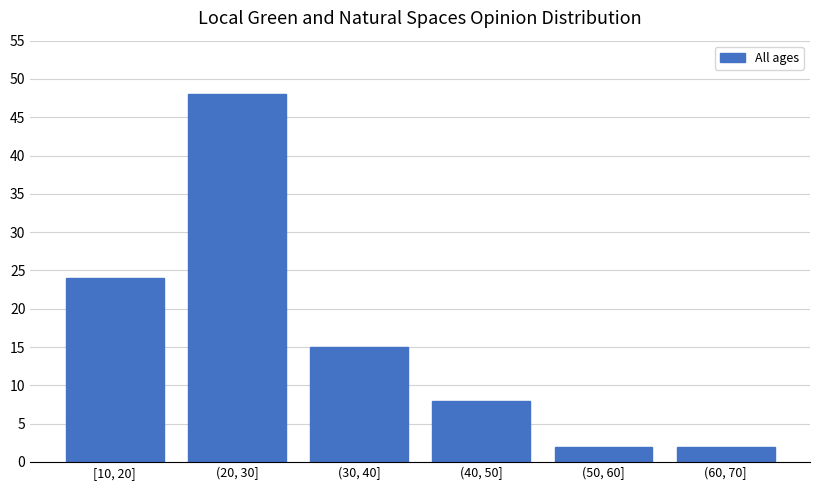

Reading left to right, extract all data points from this chart.

24	48	15	8	2	2